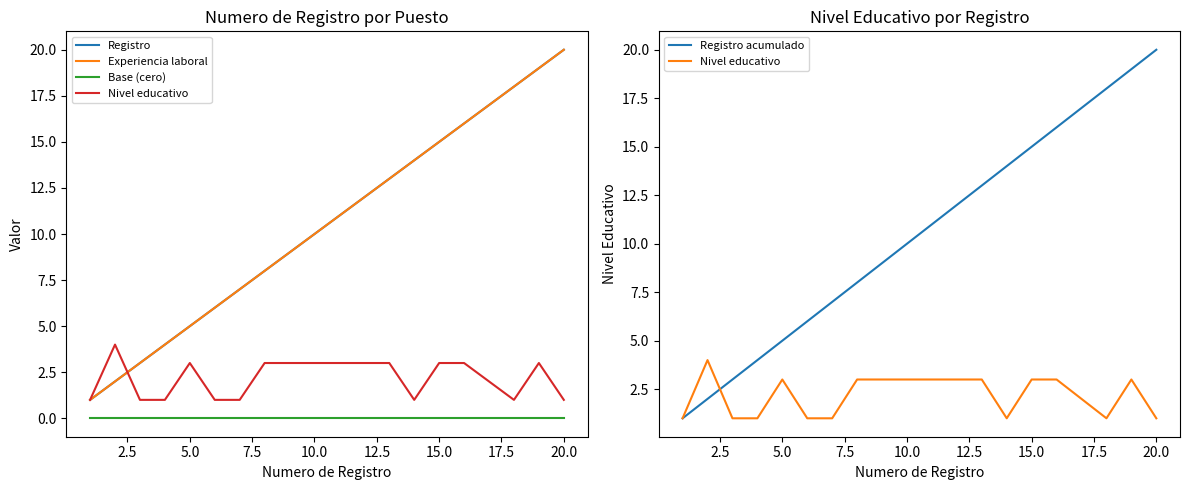

Does the chart display data point markers on the line(s)?

No